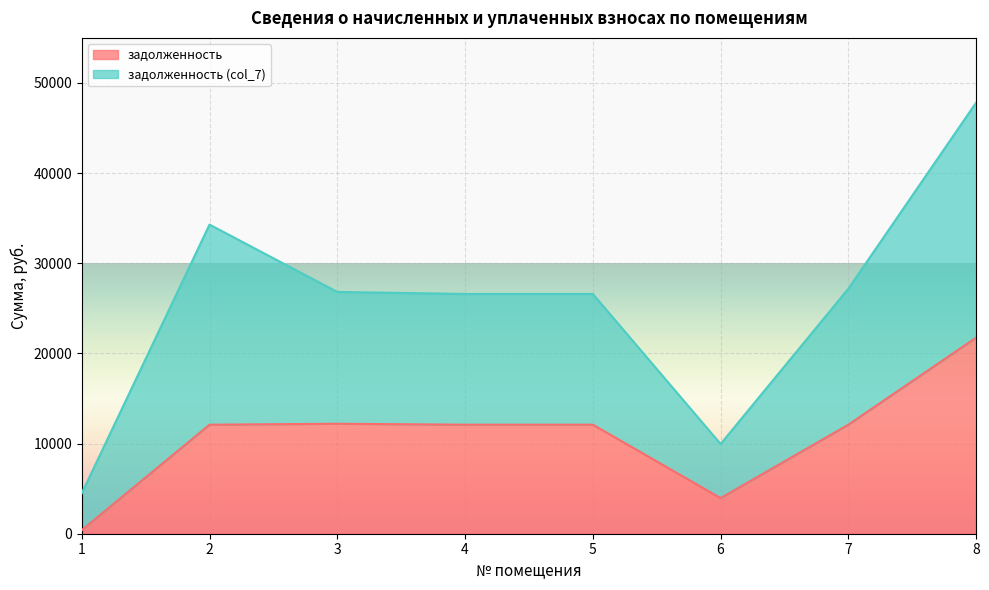

How many distinct data groups are displayed?

2